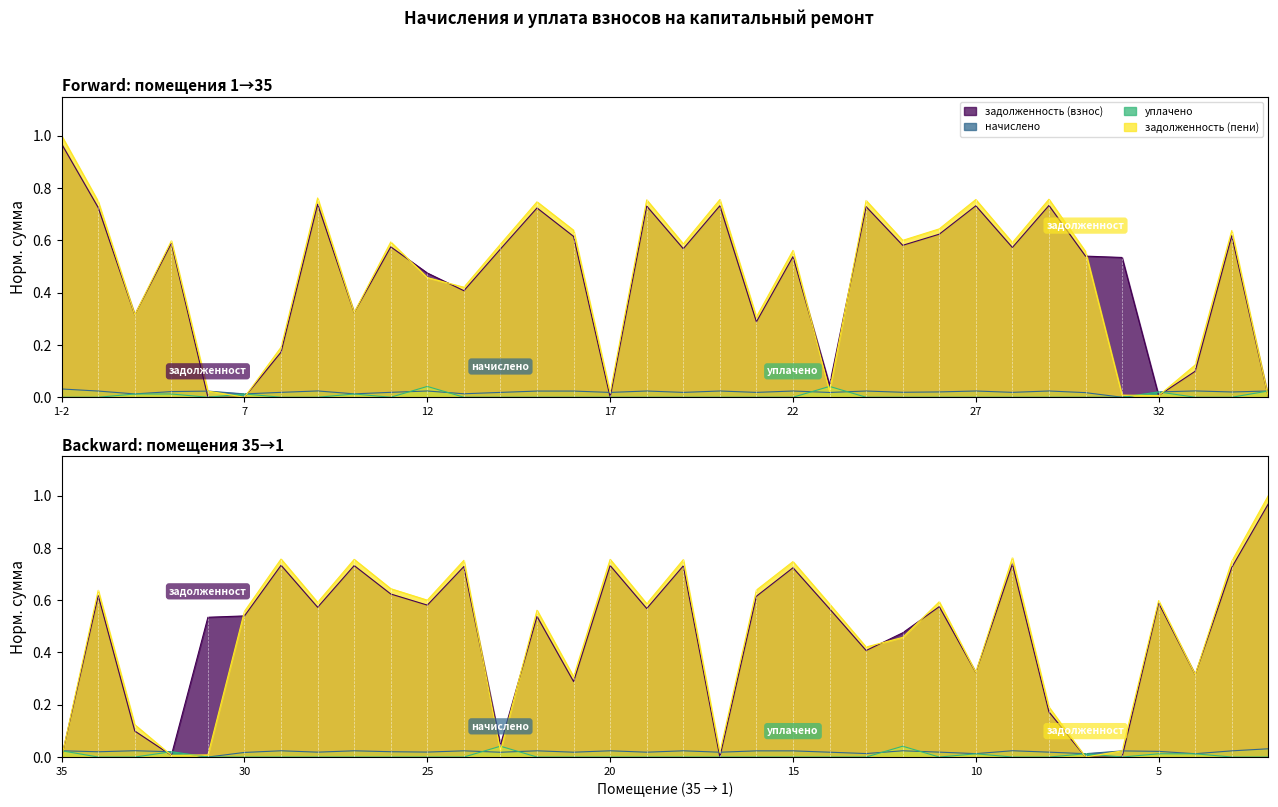

How many intersections are there between задолженность (пени) and задолженность (взнос)?

6